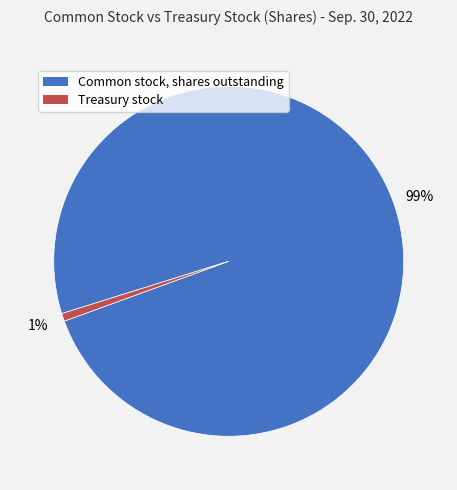

What percentage is the Treasury stock slice, to the nearest percent?

1%